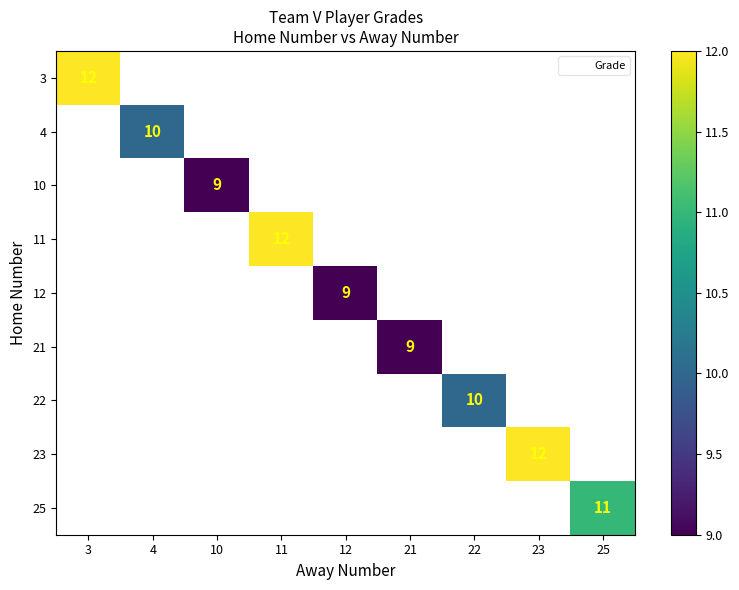

The value of 22 at 22 is 10. True or false?

True